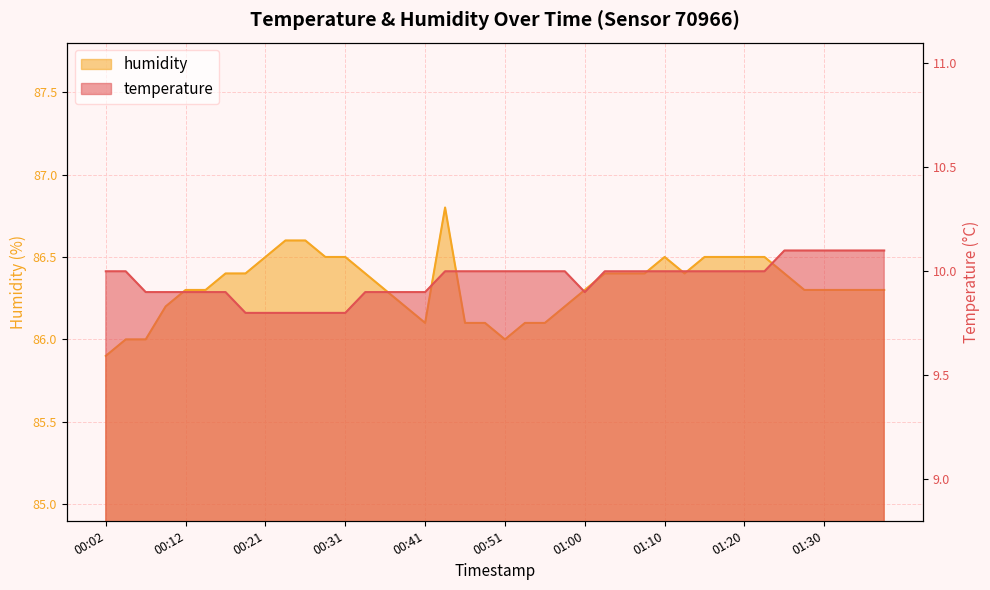

Rank the series by their average value, from lowest to highest.

temperature, humidity